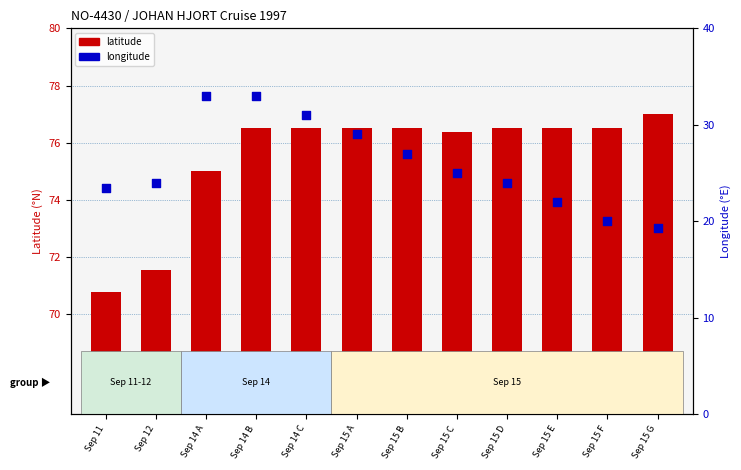

Which series has the widest spread of Y values?

longitude